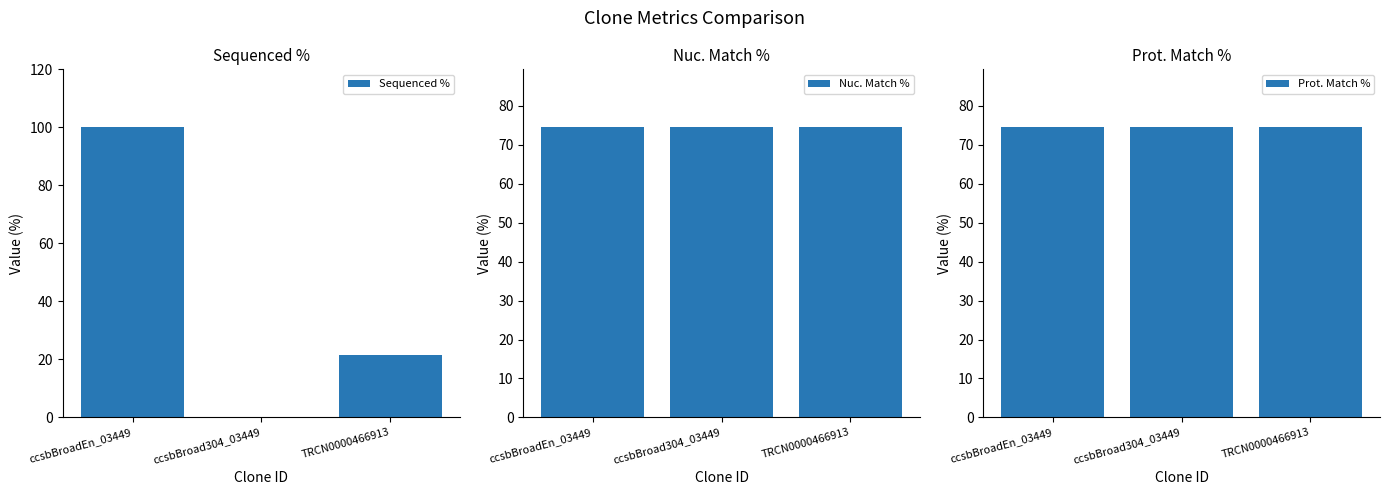

How many groups of bars are there?

3